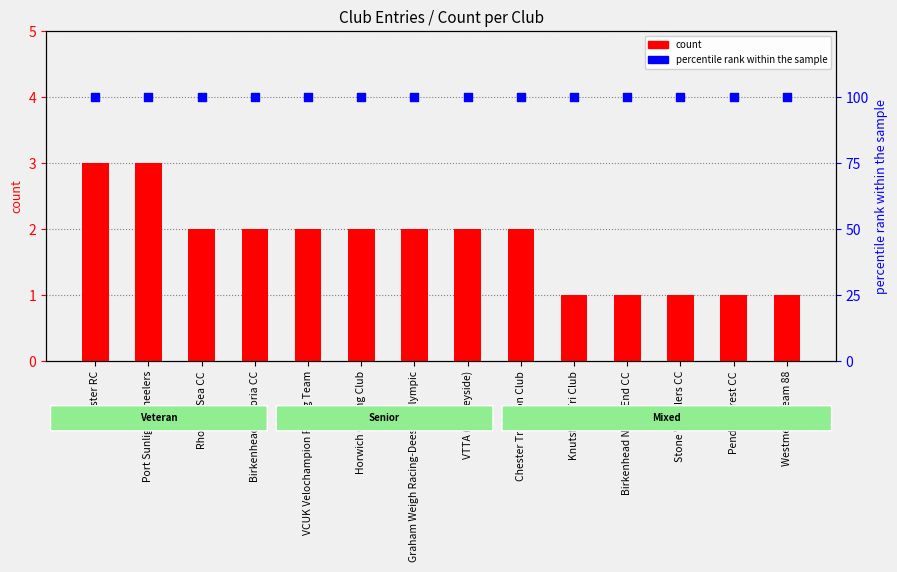

What are all the series names shown in the legend?

count, percentile rank within the sample